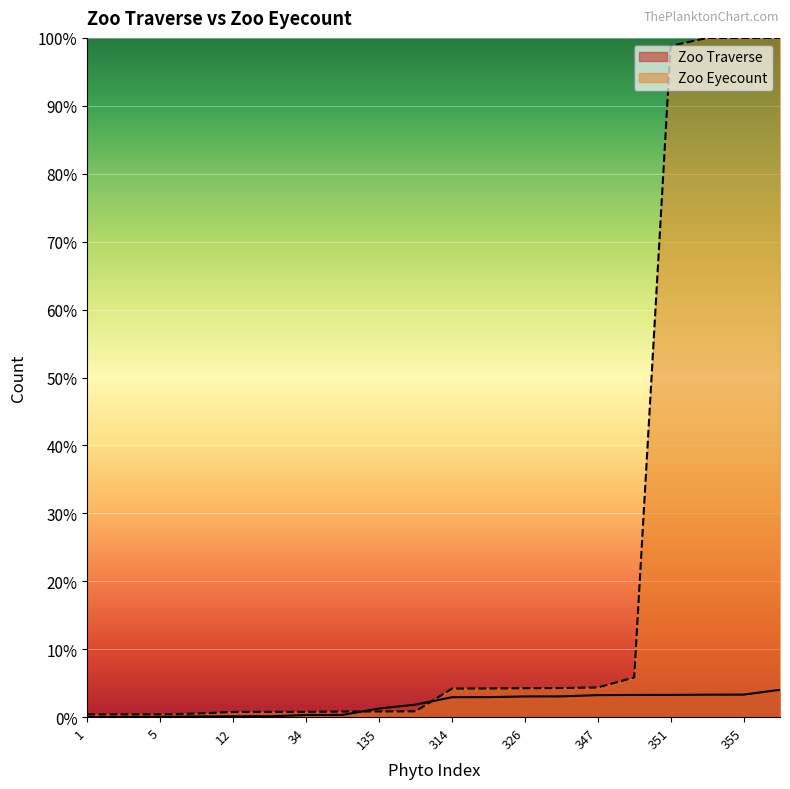

How many times do Zoo Eyecount and Zoo Traverse cross each other?

2